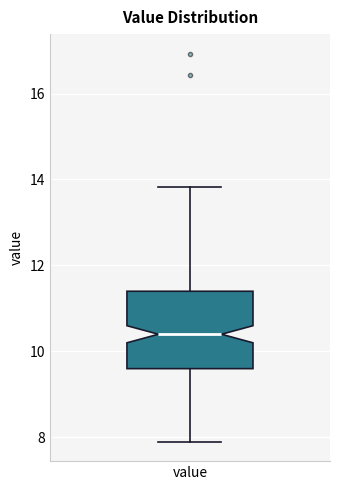

Read this box plot against the y-axis: the position of the median line, the range covered by the box, and the ends of both whiskers. The values are not printed on the chart, so give them approximately, as read against the axis.

median 10.4, box 9.6 to 11.4, whiskers 8.0 to 13.8